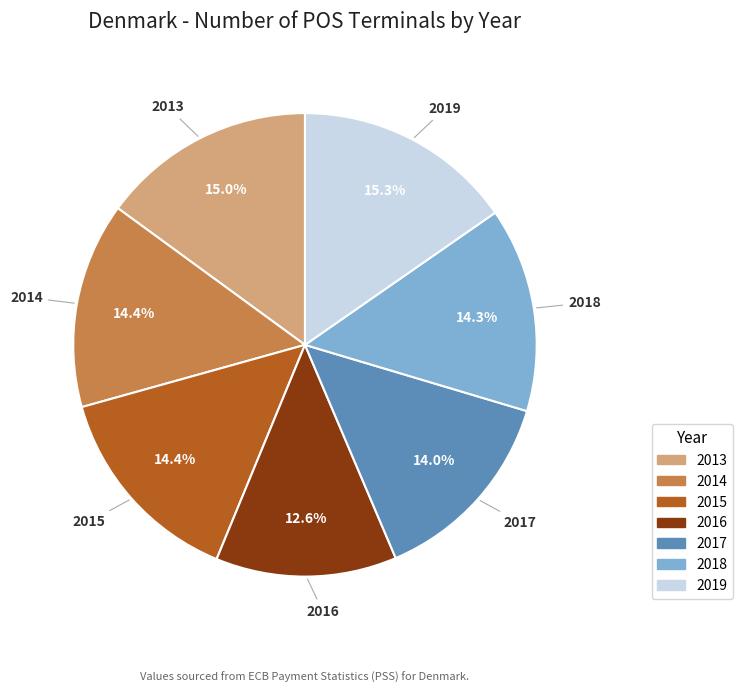

Between 2016 and 2019, which is larger?

2019